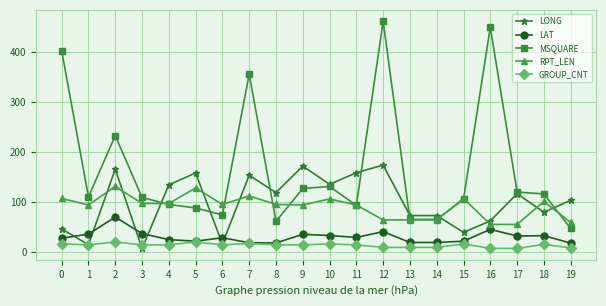

Is this an area chart (filled region under the line)?

No